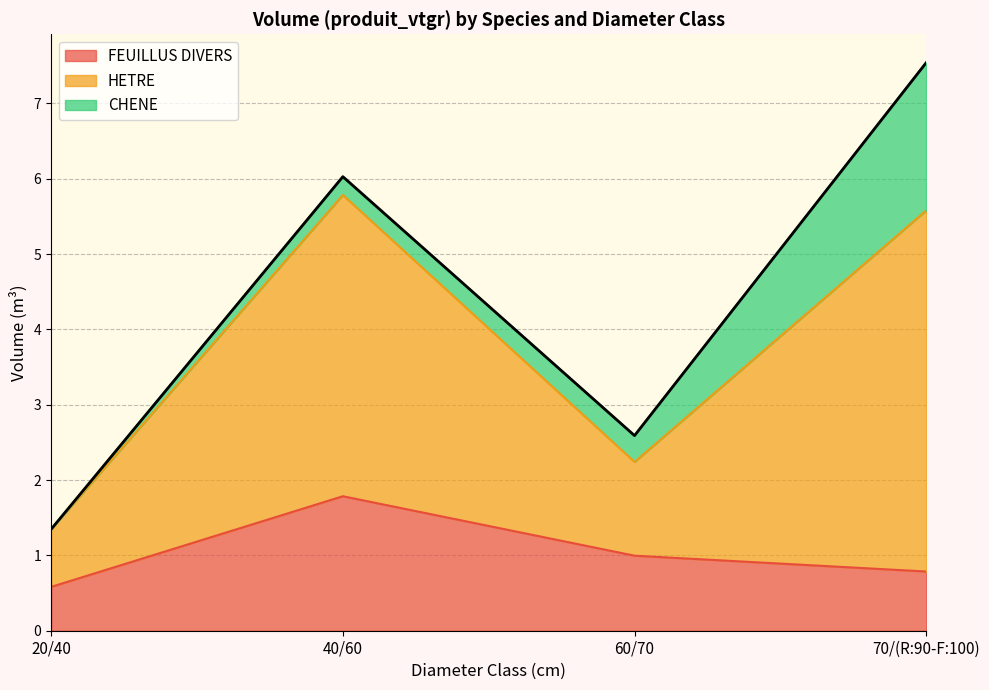

True or false: FEUILLUS DIVERS has a value of 0.6 at 20/40.

True